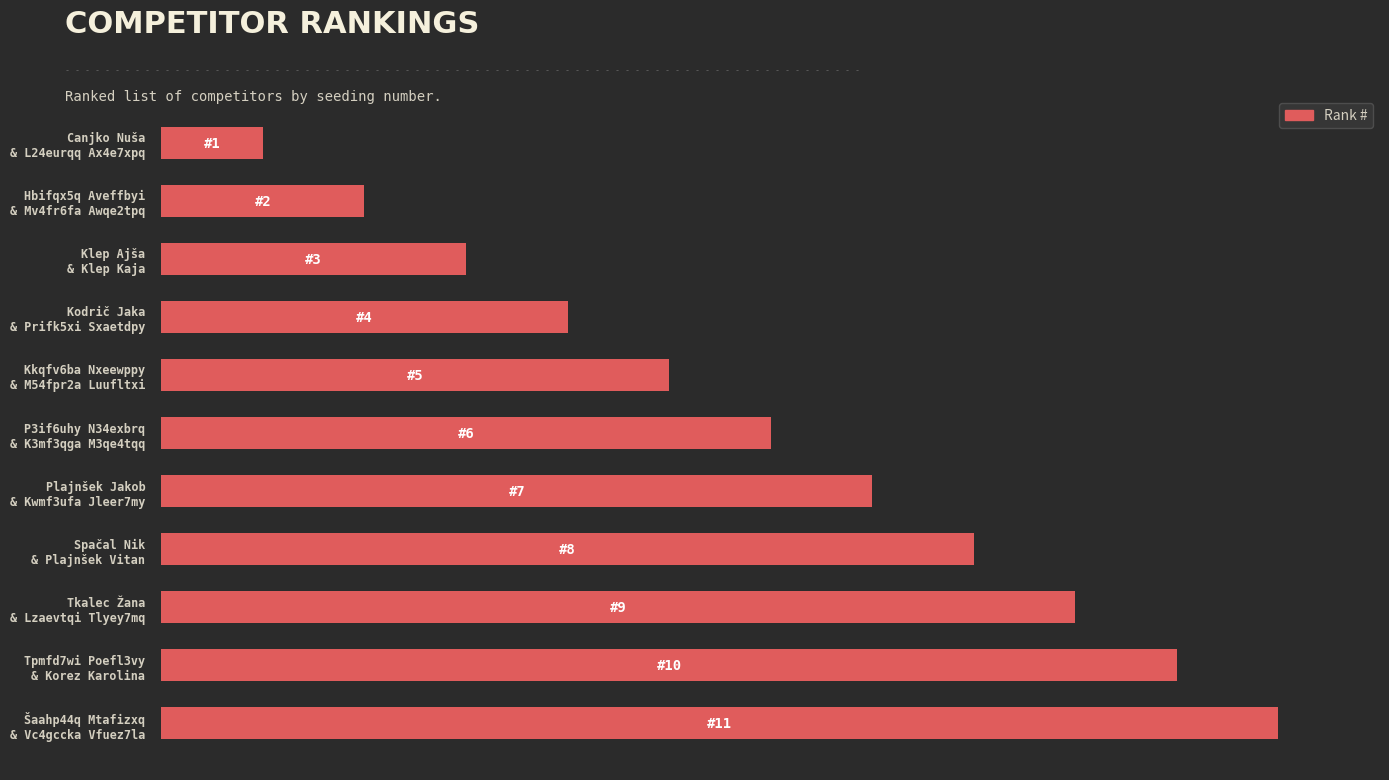

Count the number of categories in the chart.

11